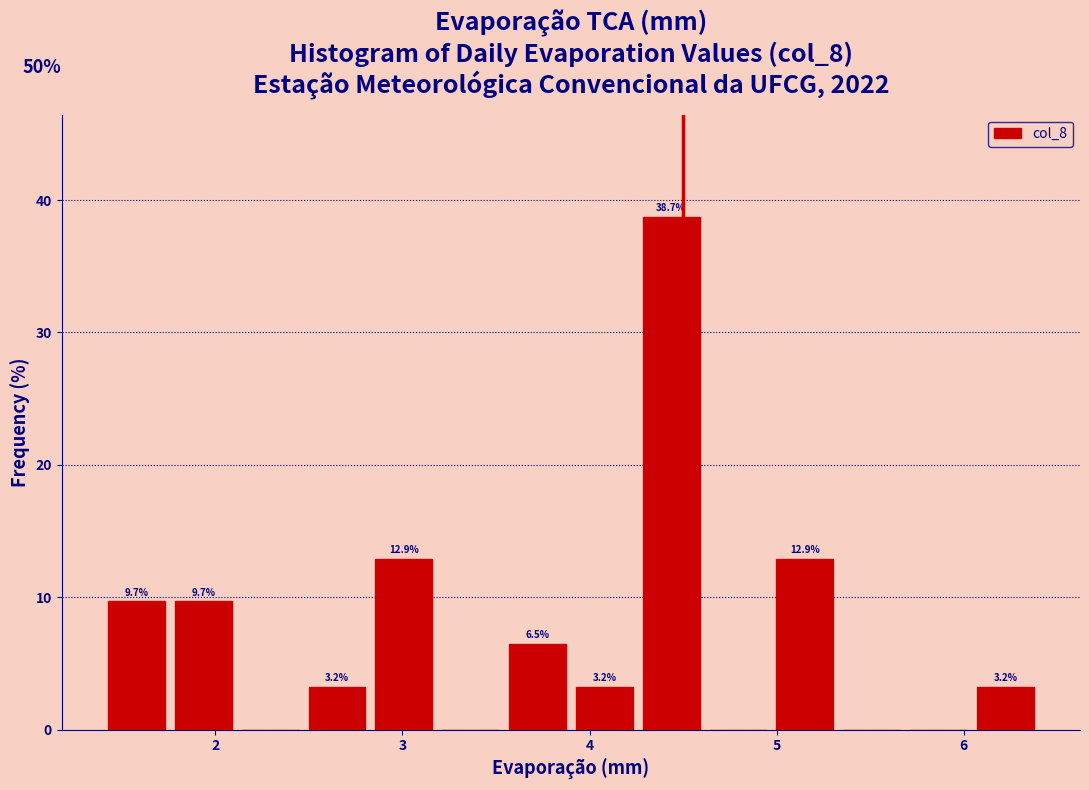

Read against the x-axis, roughly where is the centre of the tallest bar?

4.4